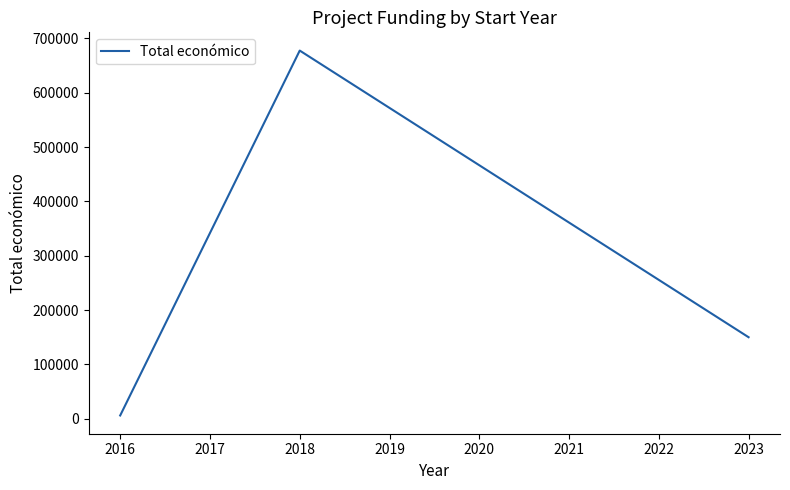

Reading left to right, list all the values displayed in this chart.

6000	677425	150000